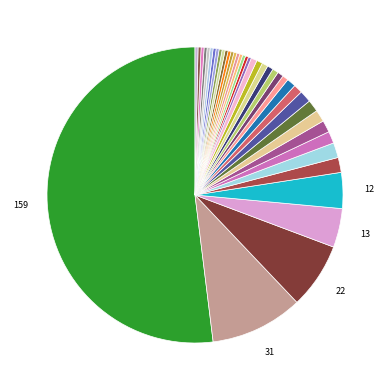

Count the number of slices in the pie.

40